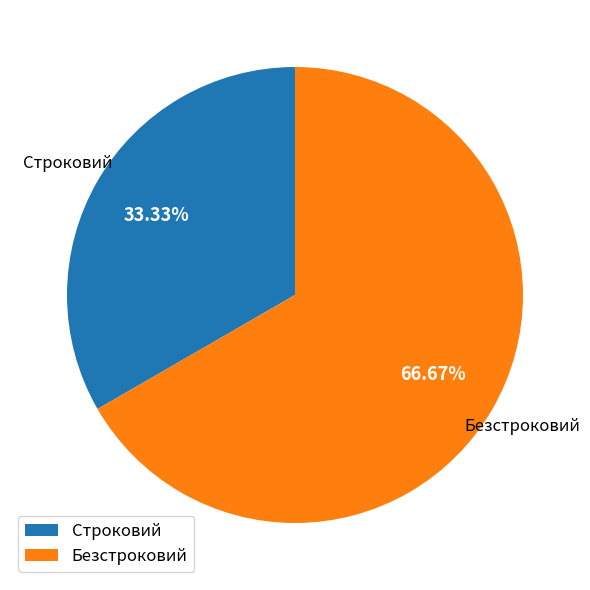

Is it true that Строковий is 33% of the pie?

True